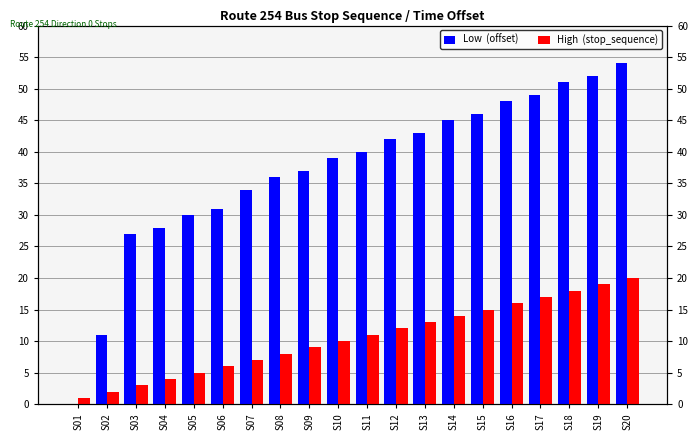

List the series in order of their overall mean, highest first.

Low  (offset), High  (stop_sequence)